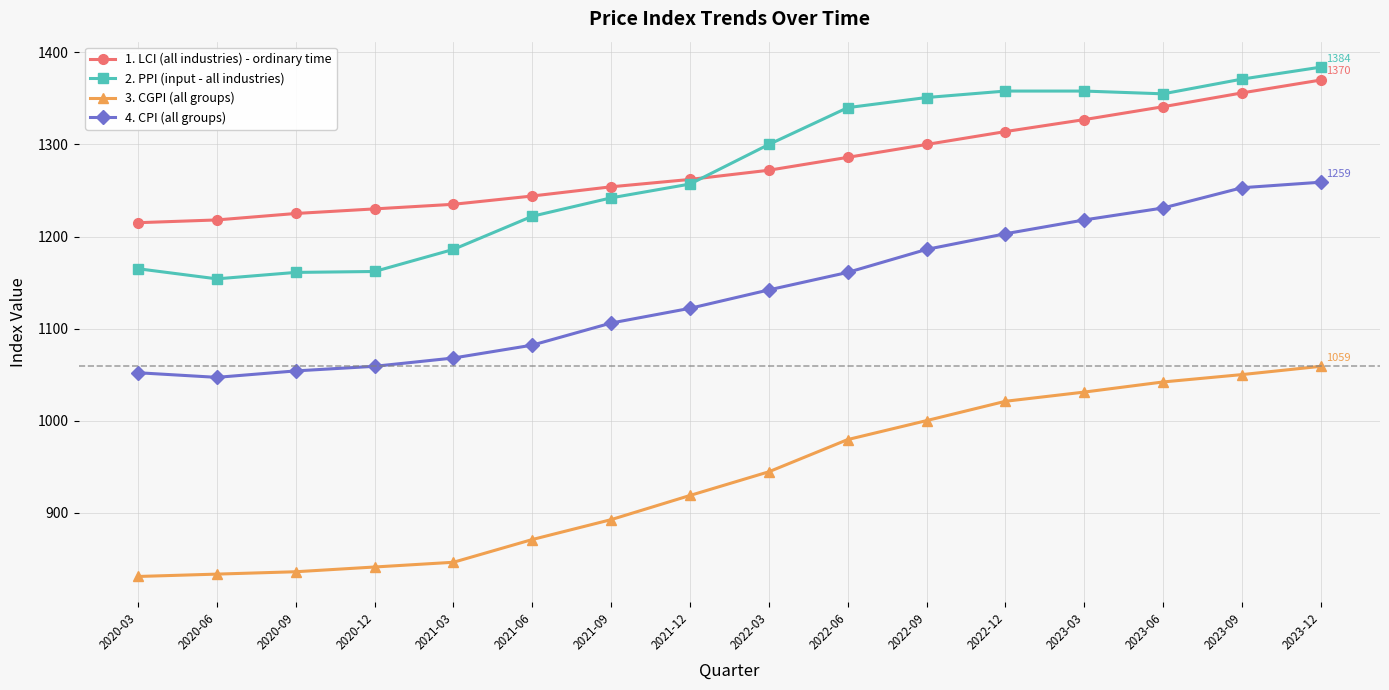

At which label does 3. CGPI (all groups) first exceed 944?

2022-03